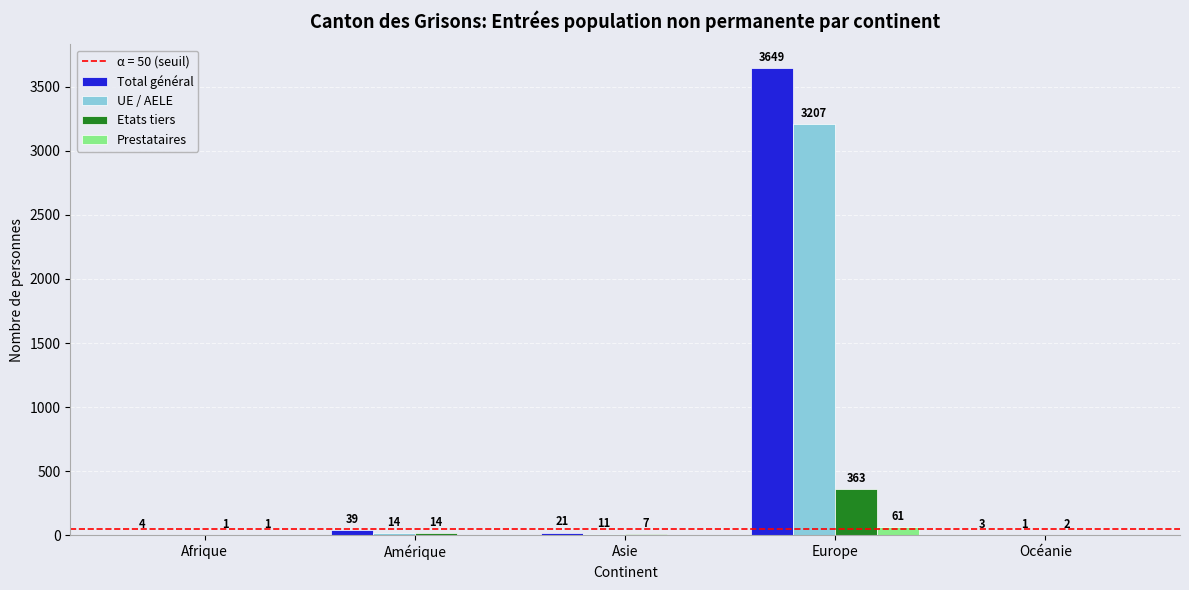

Which series has the widest spread of values?

Total général